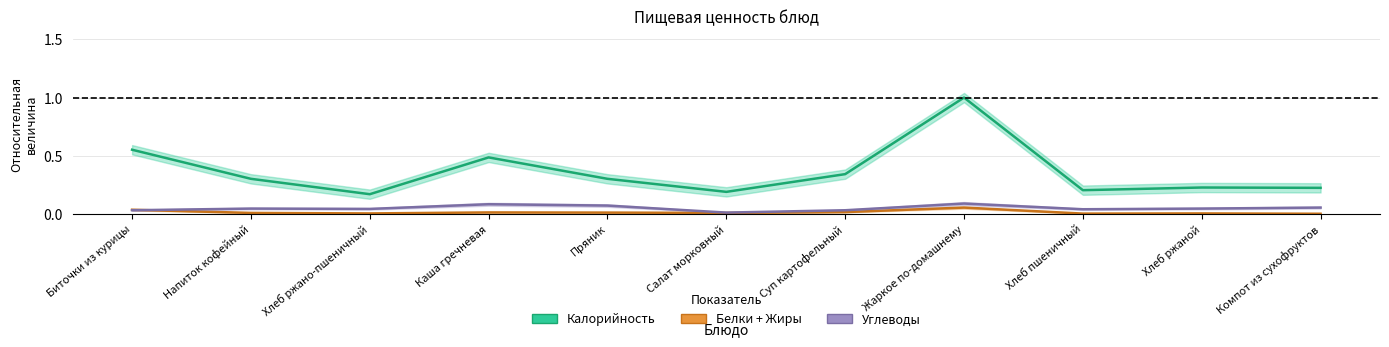

List the labels in order of Белки + Жиры value, smallest first.

Компот из сухофруктов, Хлеб пшеничный, Хлеб ржано-пшеничный, Хлеб ржаной, Напиток кофейный, Салат морковный, Пряник, Каша гречневая, Суп картофельный, Биточки из курицы, Жаркое по-домашнему